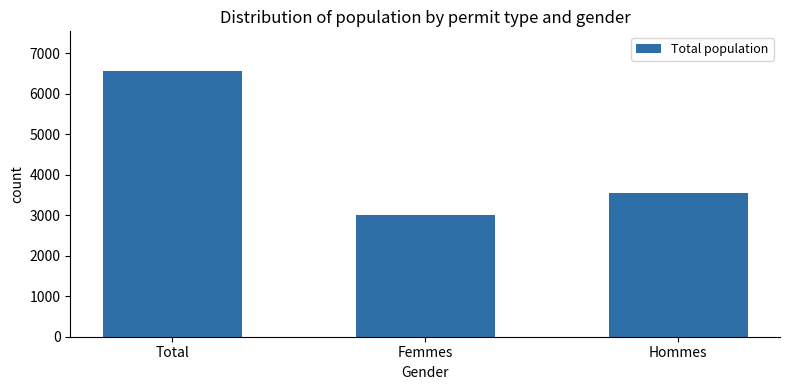

What value does the data have at Femmes, to the nearest 10?

3000